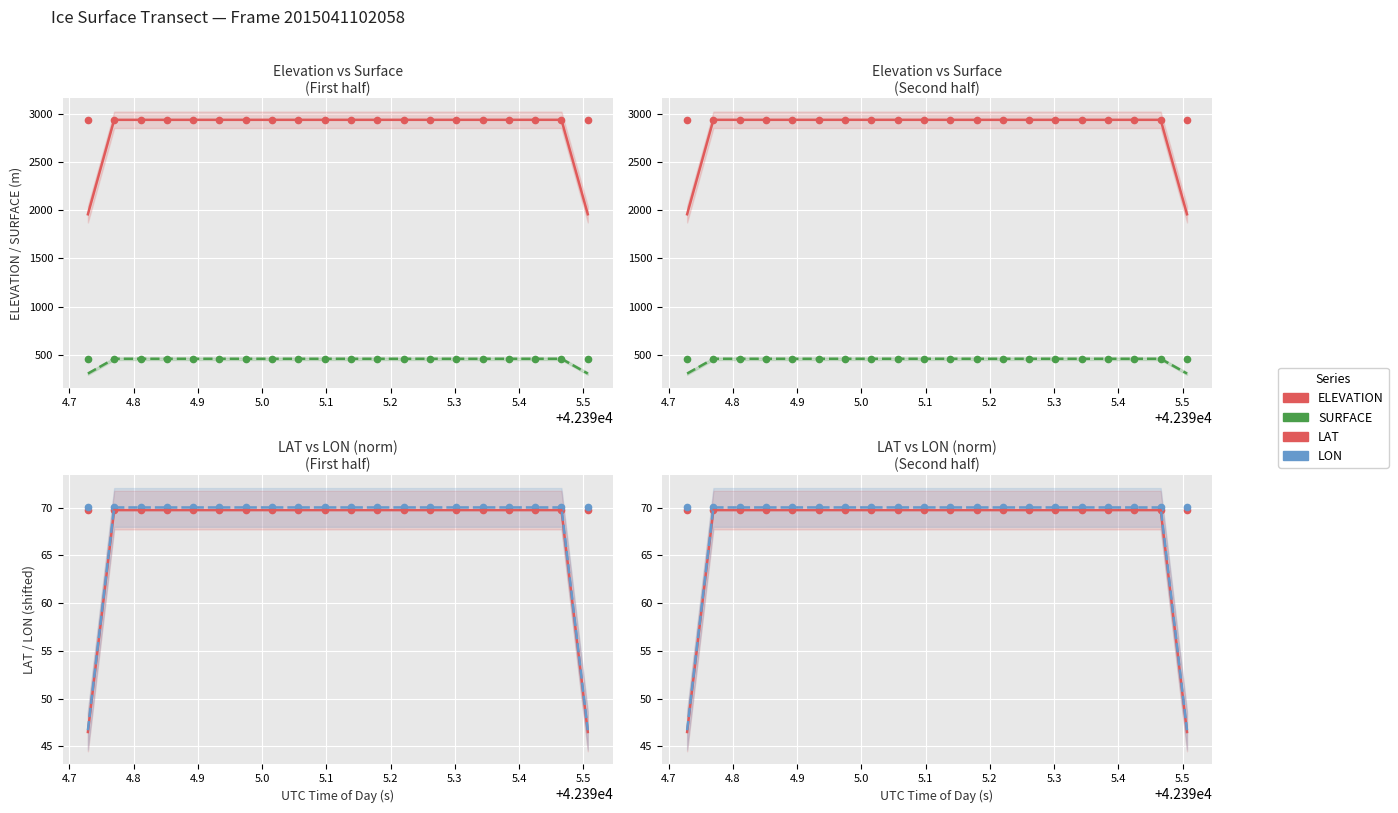

Read the ELEVATION value at 4.7.

2935.4